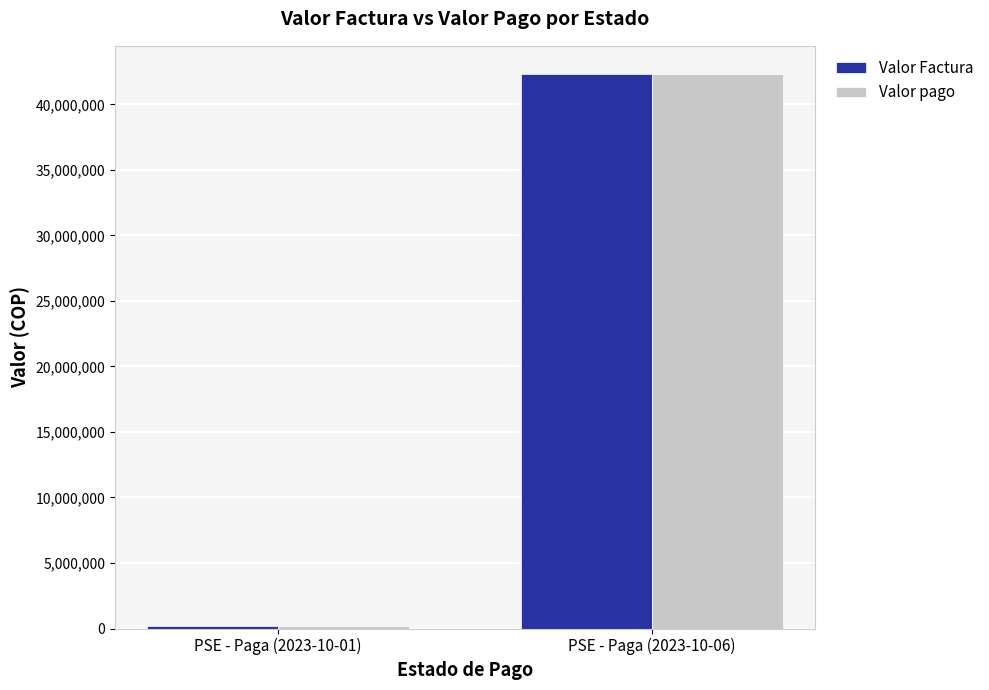

What is the label of the 2nd bar from the left?

PSE - Paga (2023-10-06)